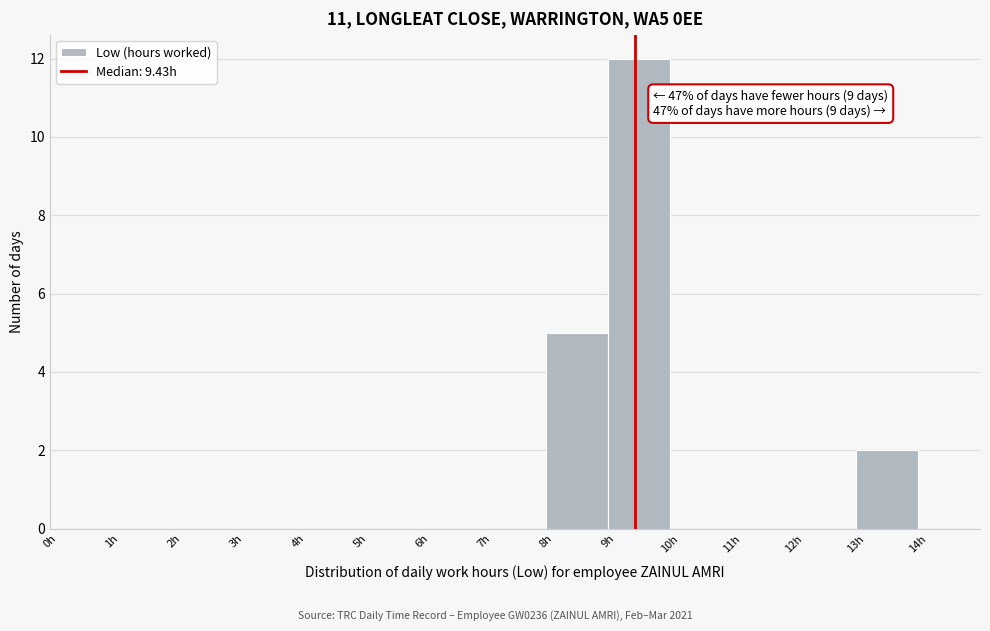

Over which range of the x-axis is the bar tallest?

9 to 10